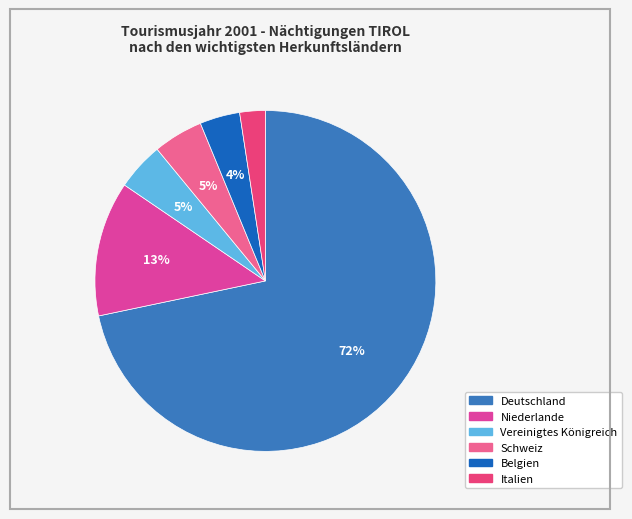

Is it true that Belgien is 1% of the pie?

False